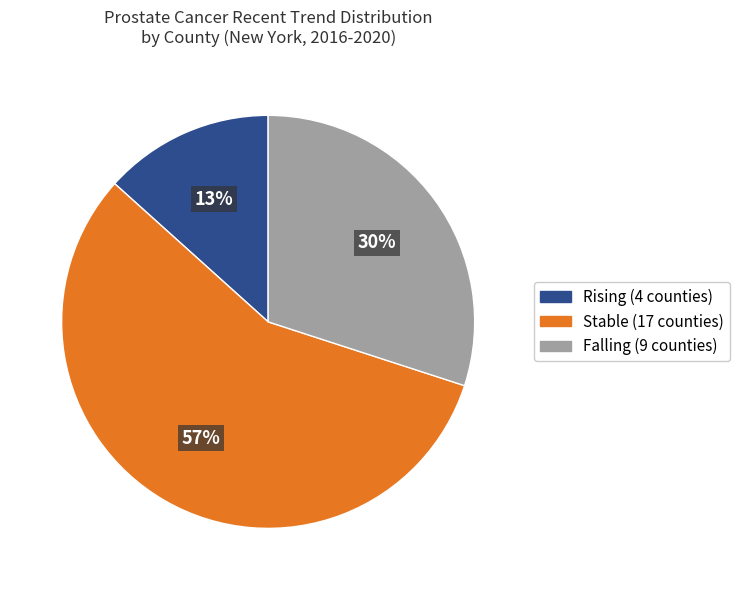

To the nearest percent, what is the average slice percentage?

33%